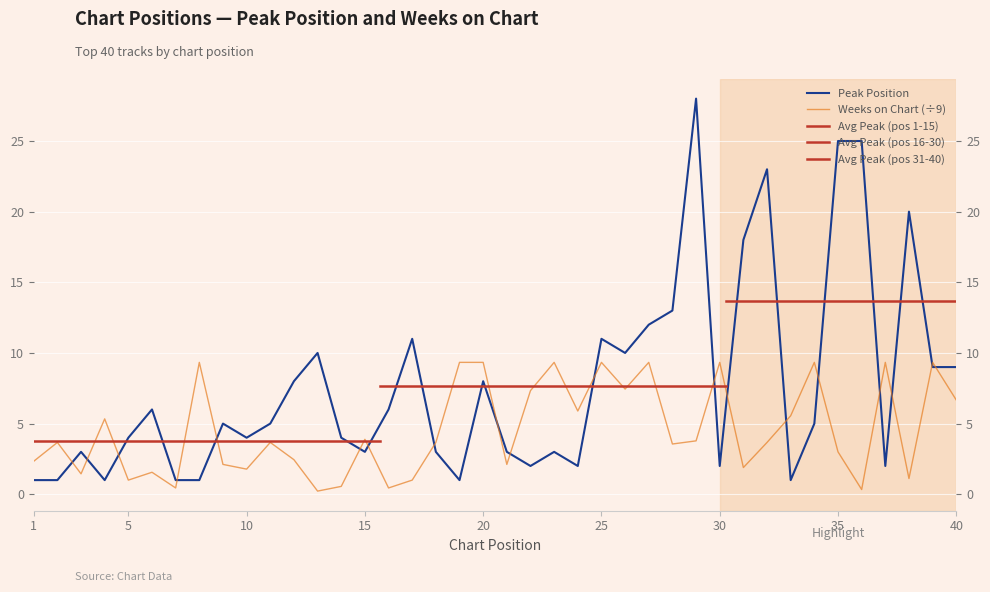

Where does the Weeks on Chart series first go above 3?

2